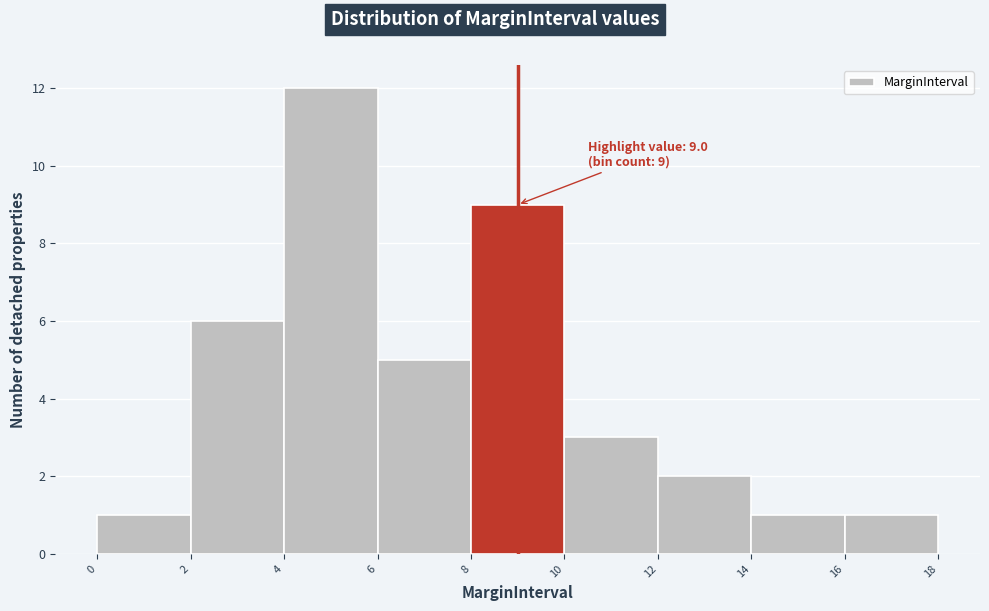

Which range on the x-axis has the tallest bar?

4 to 6